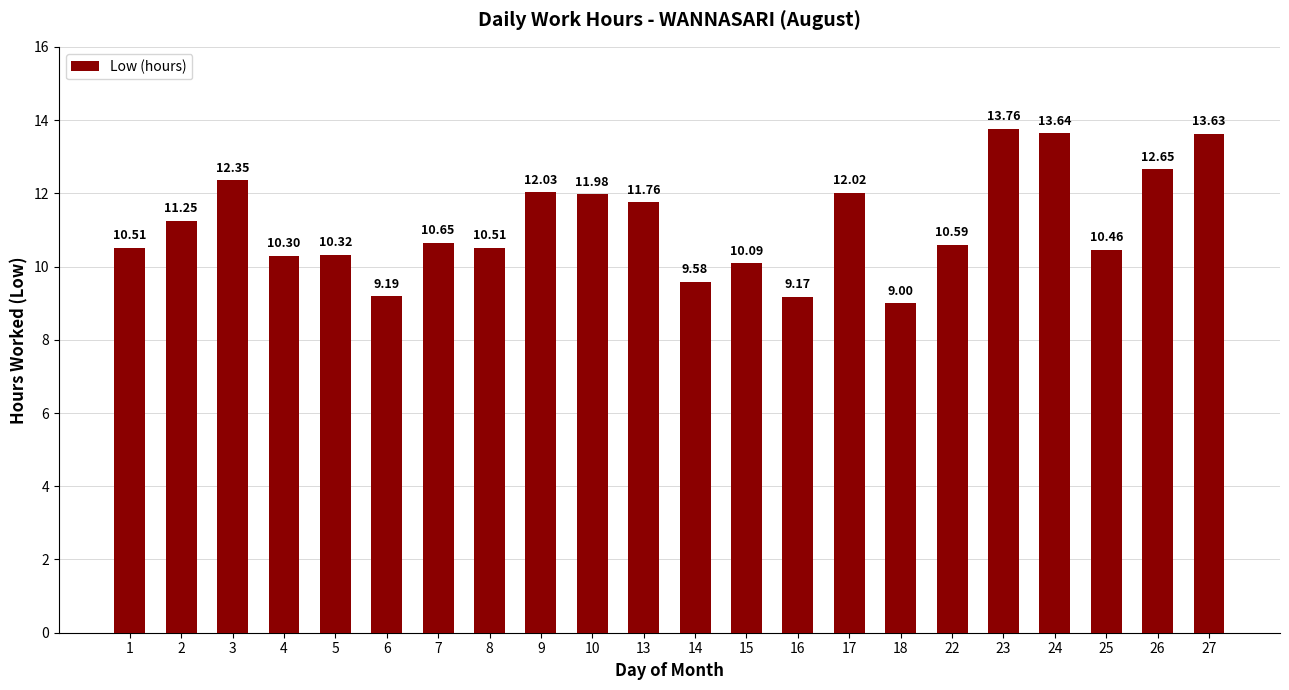

True or false: the data shows 13.9 at 8.

False